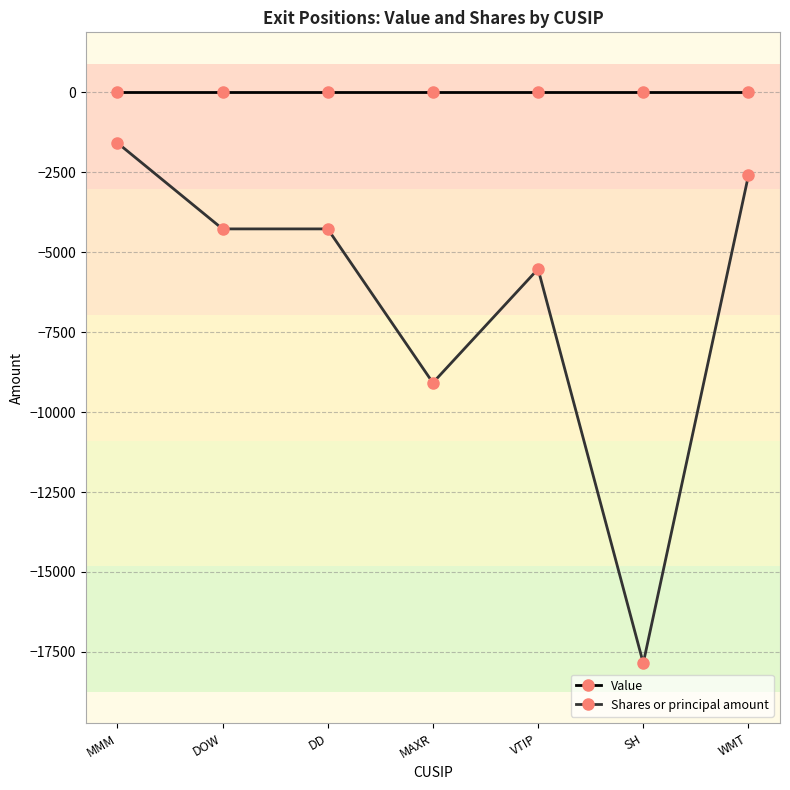

True or false: Shares or principal amount and Value cross at least once.

False